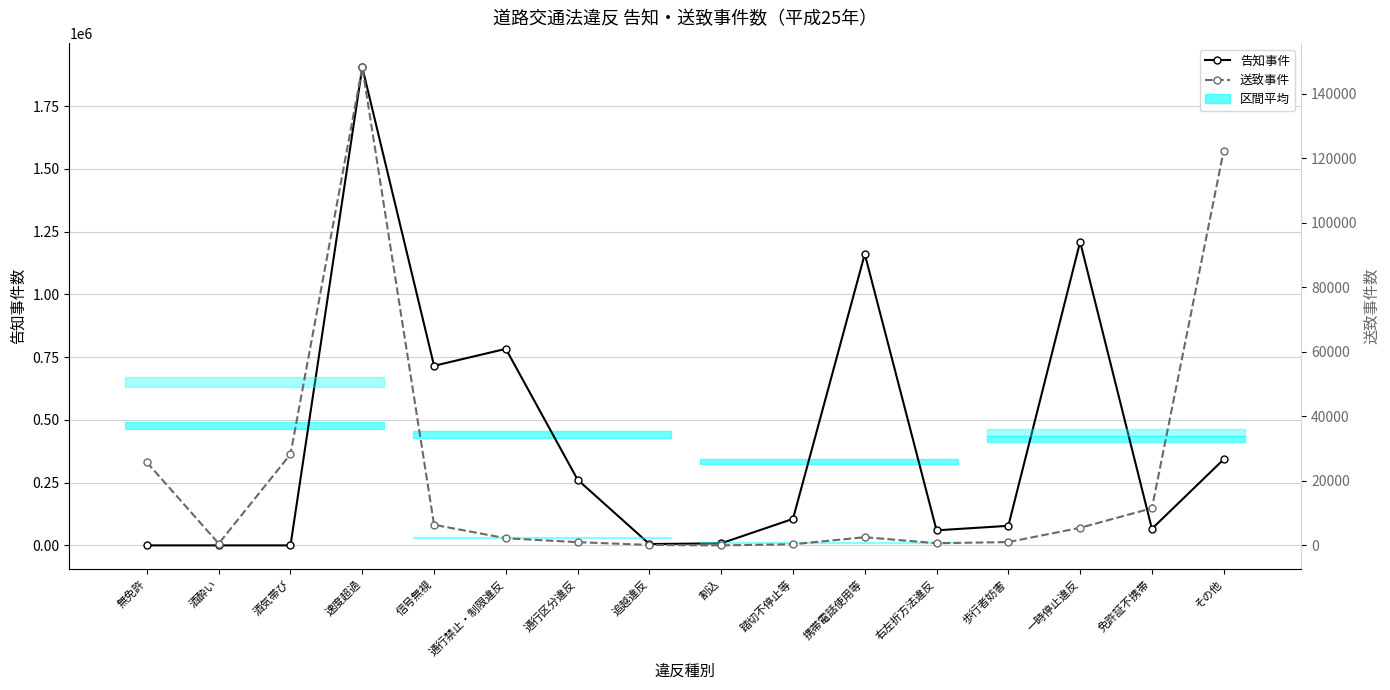

In 告知事件, how many points are lower than both neighbors (excluding endpoints)?

4